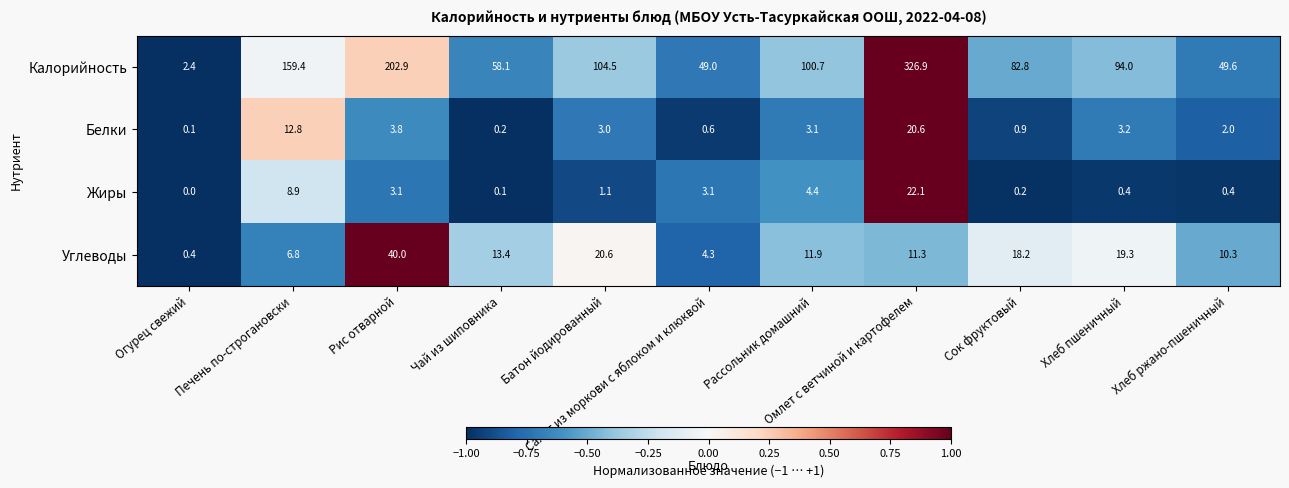

Which series has the widest spread of values?

Калорийность